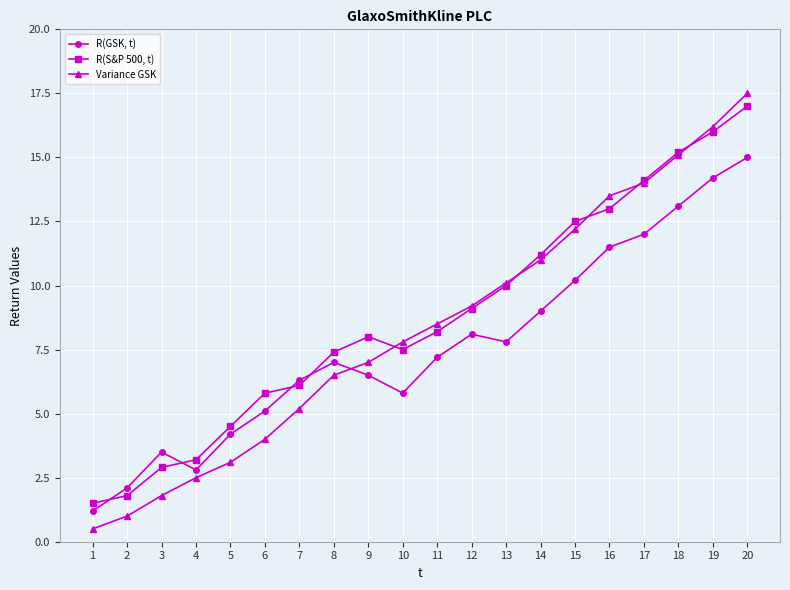

Rank the series by their average value, from lowest to highest.

R(GSK, t), Variance GSK, R(S&P 500, t)